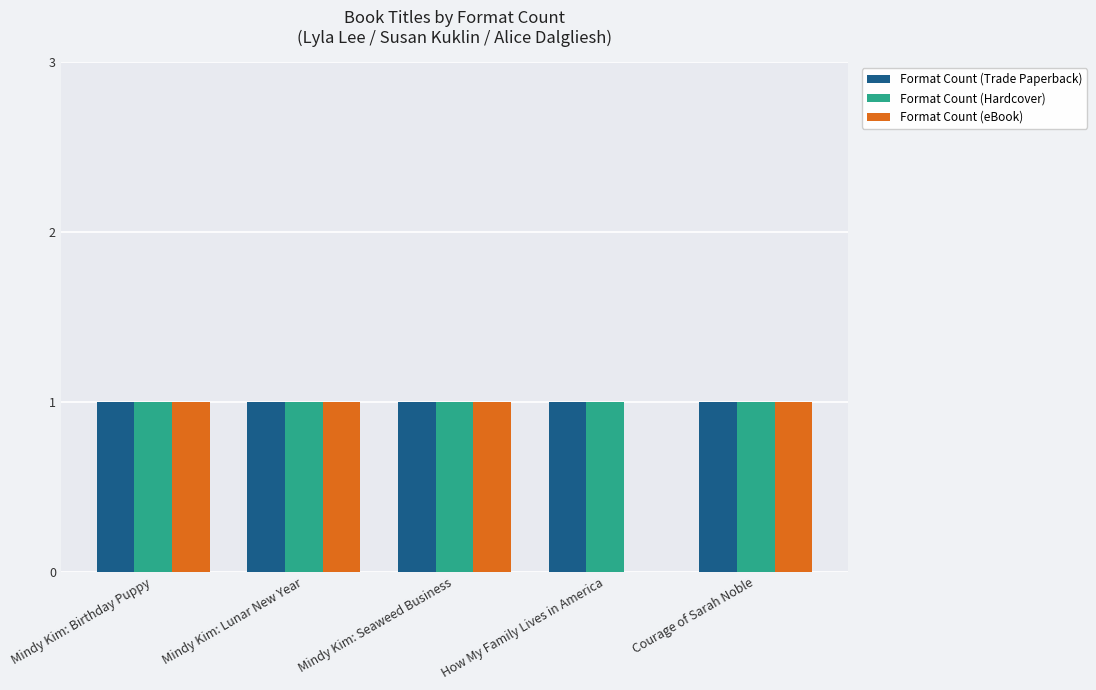

Reading right to left, what are all the values shown in this chart?

Format Count (Trade Paperback): 1	1	1	1	1
Format Count (Hardcover): 1	1	1	1	1
Format Count (eBook): 1	0	1	1	1